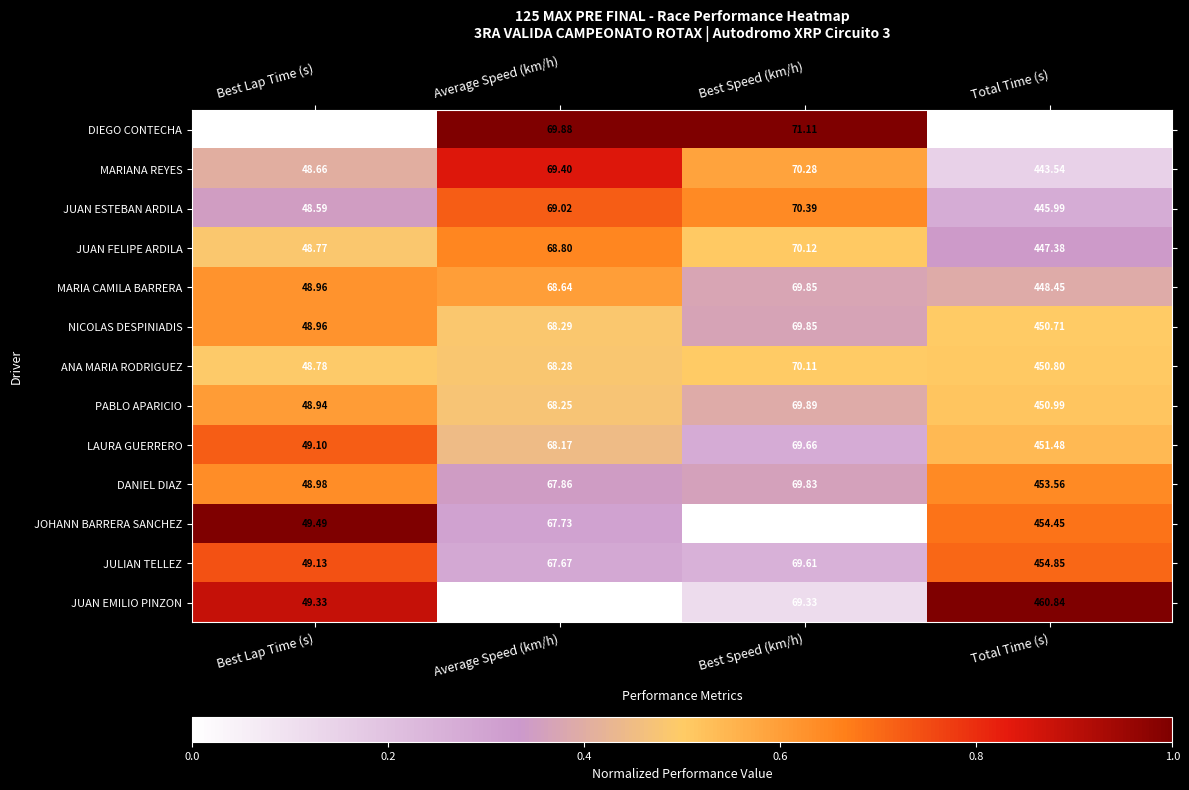

Which series has the largest total across all categories?

JUAN EMILIO PINZON